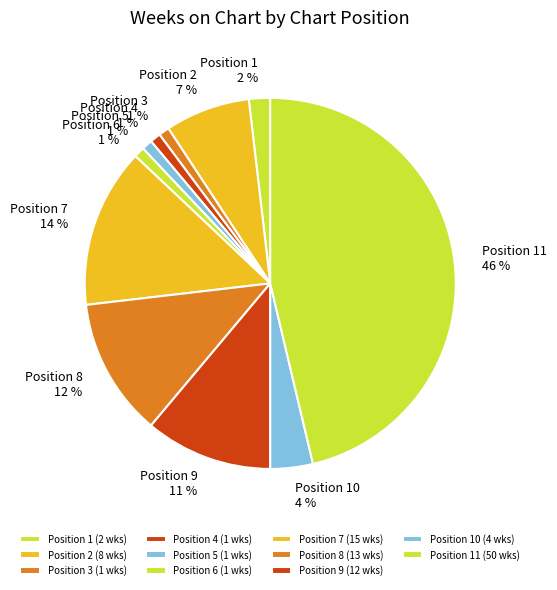

Is there any slice that represents more than half of the pie?

No